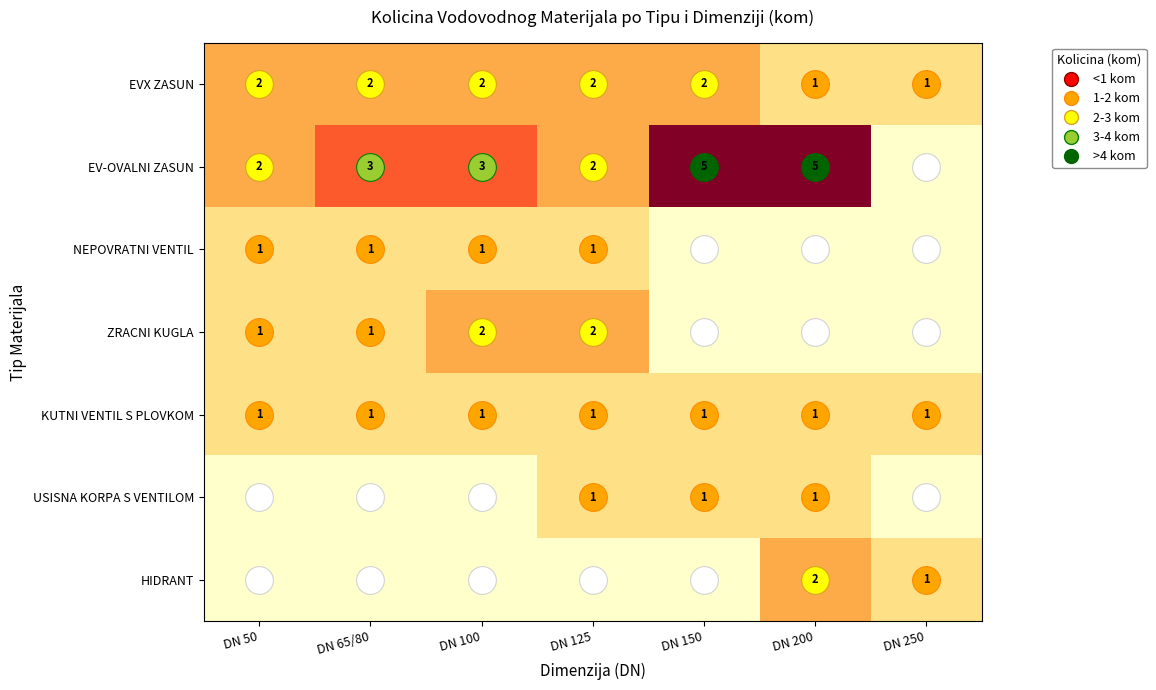

What is the sum of all HIDRANT values?

3